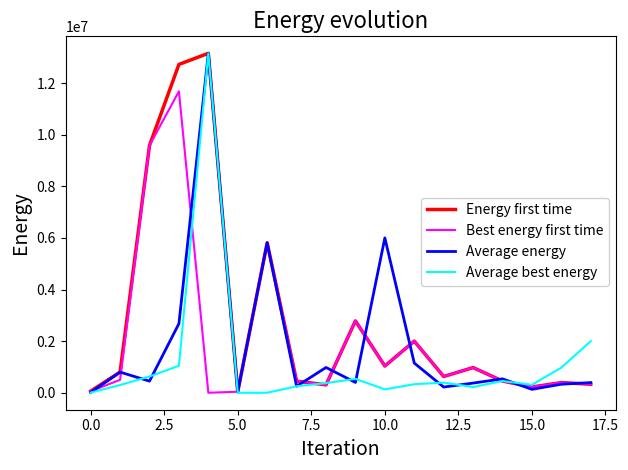

Does the chart have visible grid lines?

No